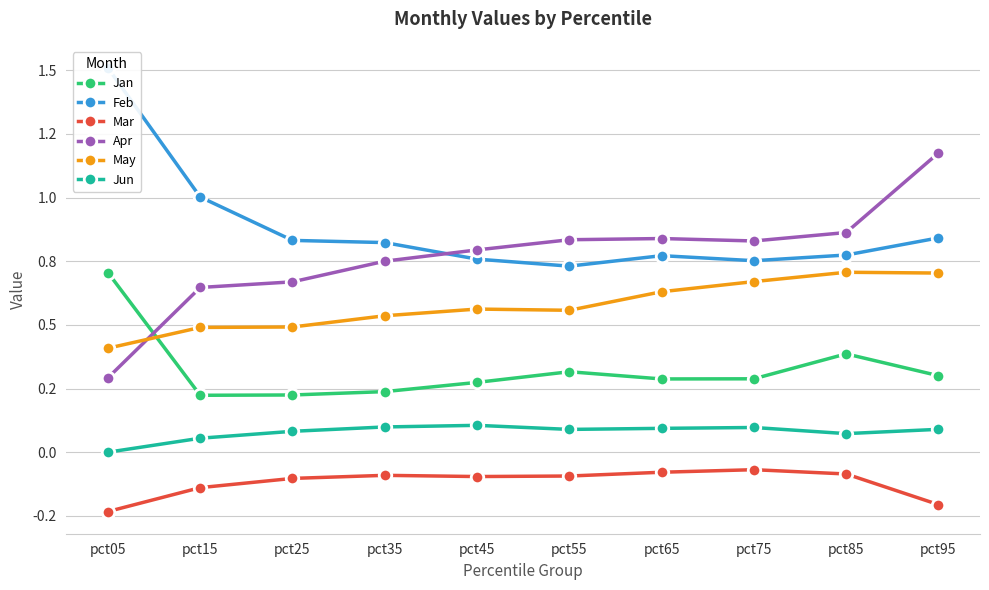

True or false: Jan and Jun cross at least once.

False